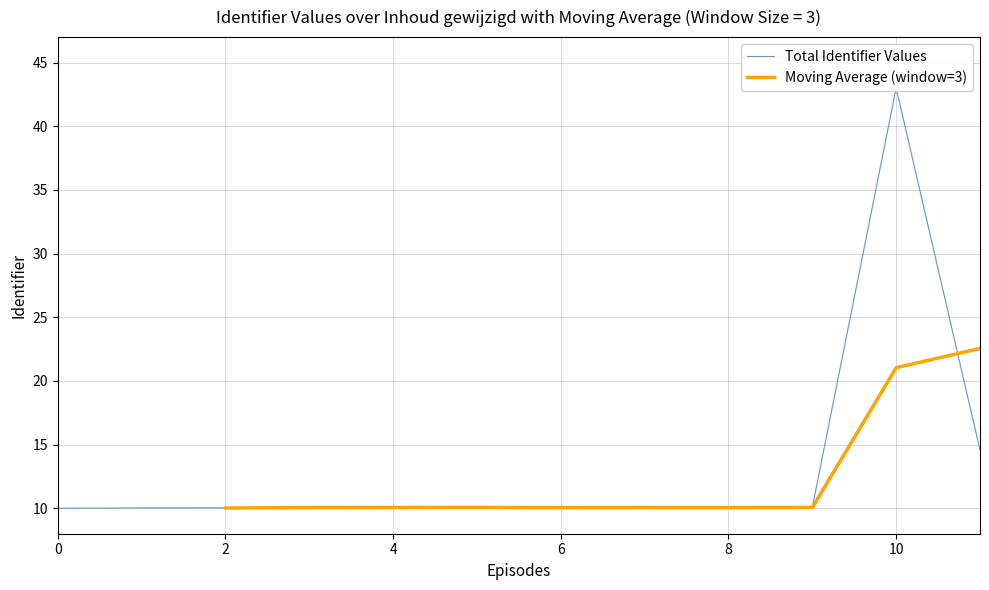

The Moving Average (window=3) series shows 3.2 at 6. True or false?

False